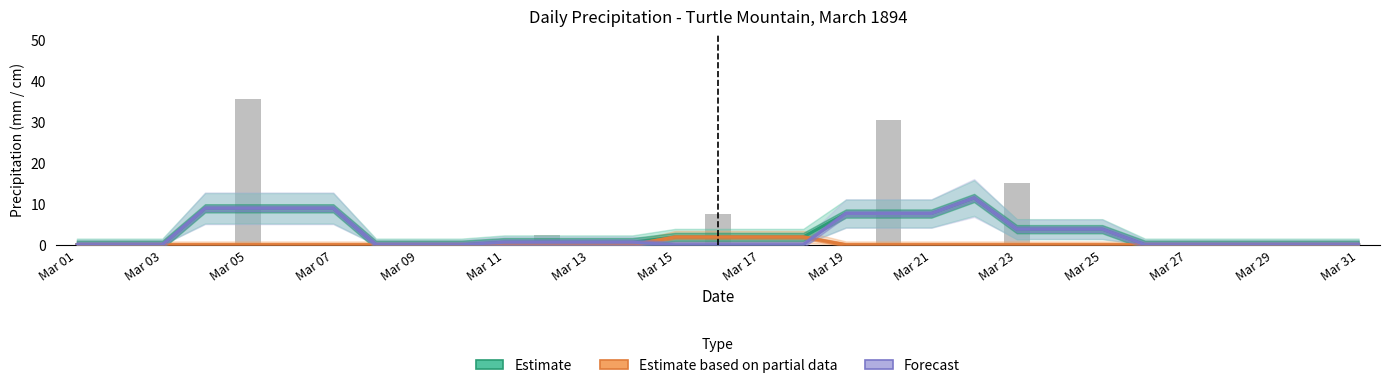

What is the value of the Estimate bar at the 17th from the left?

1.9